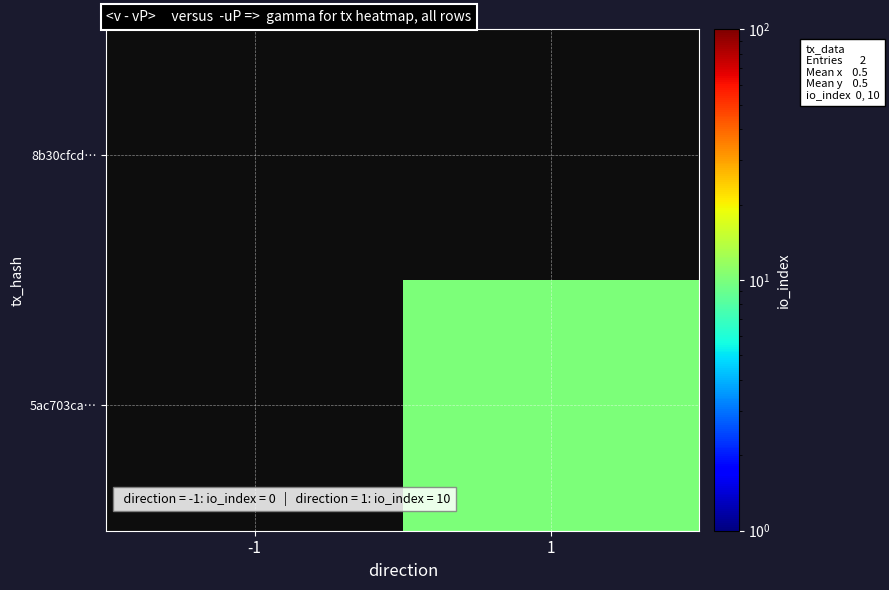

Rank the series by their average value, from highest to lowest.

8b30cfcd…, 5ac703ca…